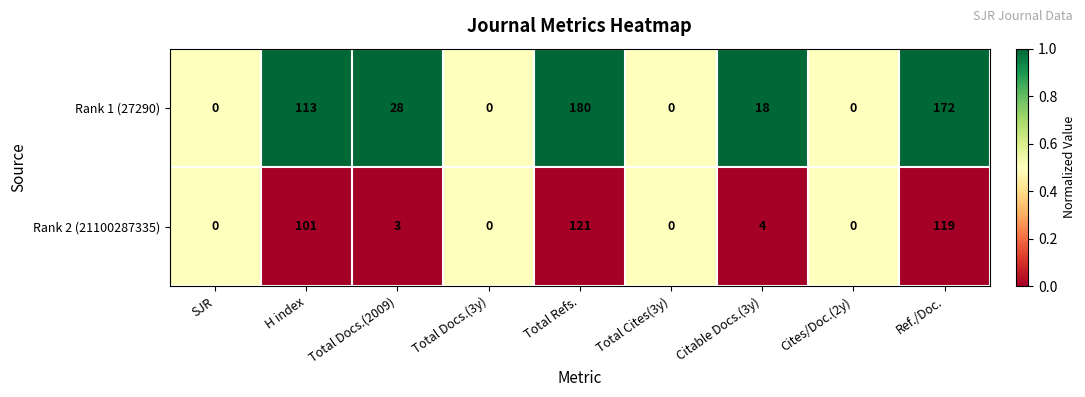

The Rank 2 (21100287335) series shows 2 at Total Docs.(2009). True or false?

False